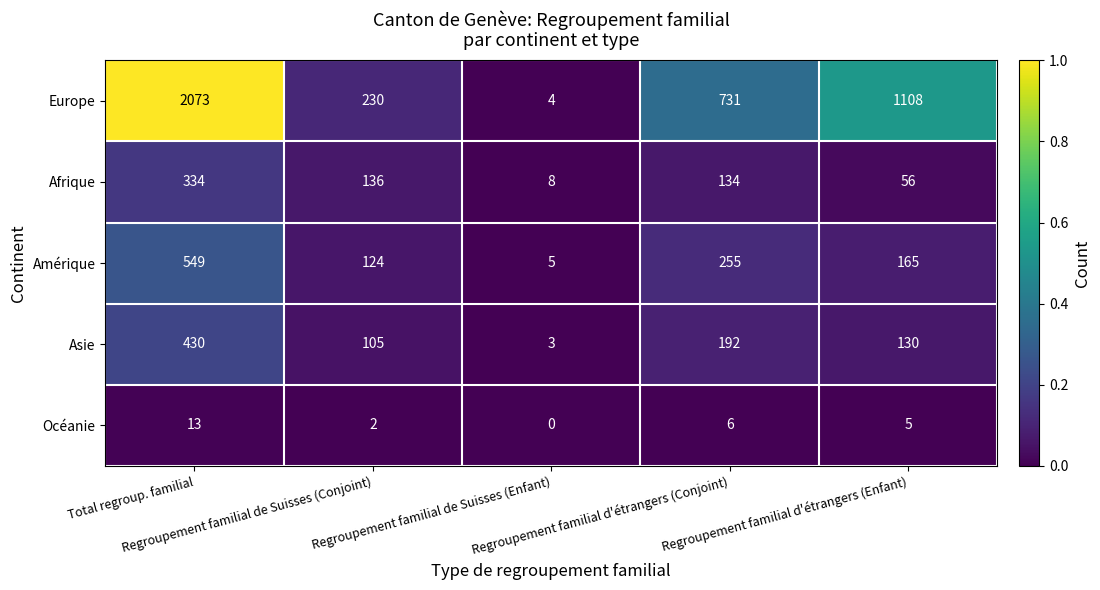

What is the maximum value shown in the chart?

2073